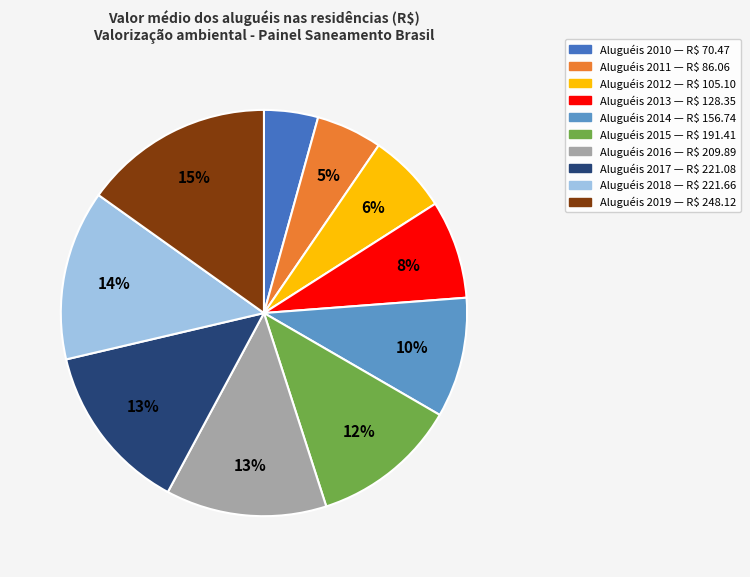

Does any single category account for the majority?

No